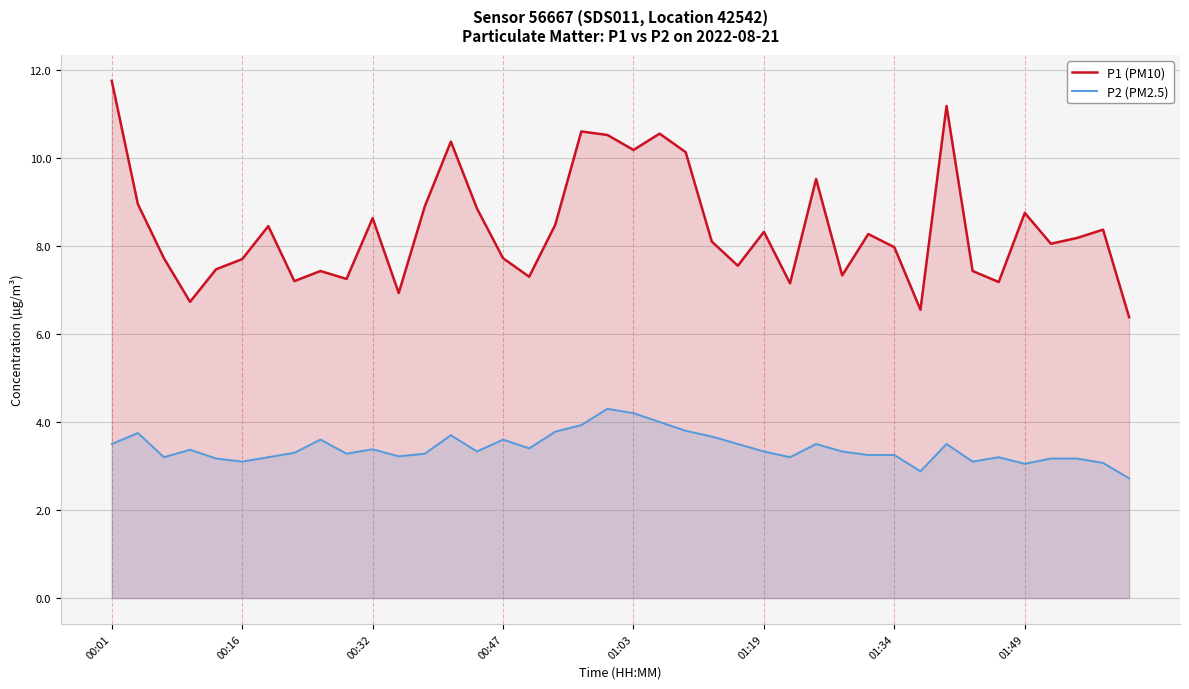

At which category is the sum across all series the highest?

00:01